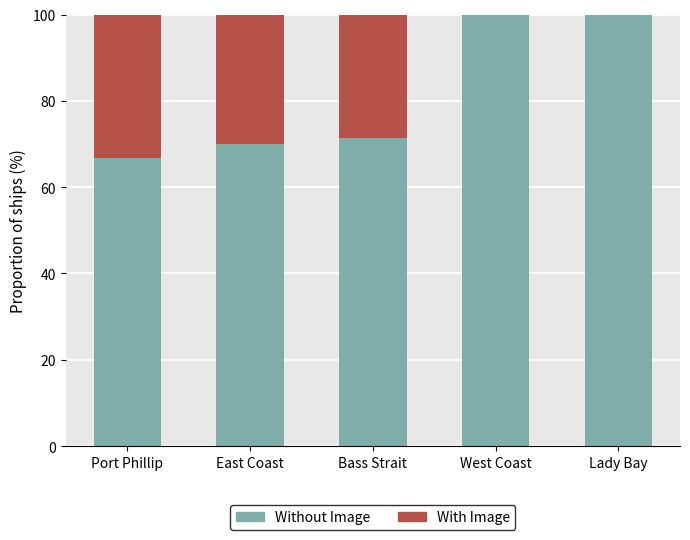

Reading left to right, list the values for the Without Image series.

Port Phillip=66.7	East Coast=70.0	Bass Strait=71.4	West Coast=100.0	Lady Bay=100.0